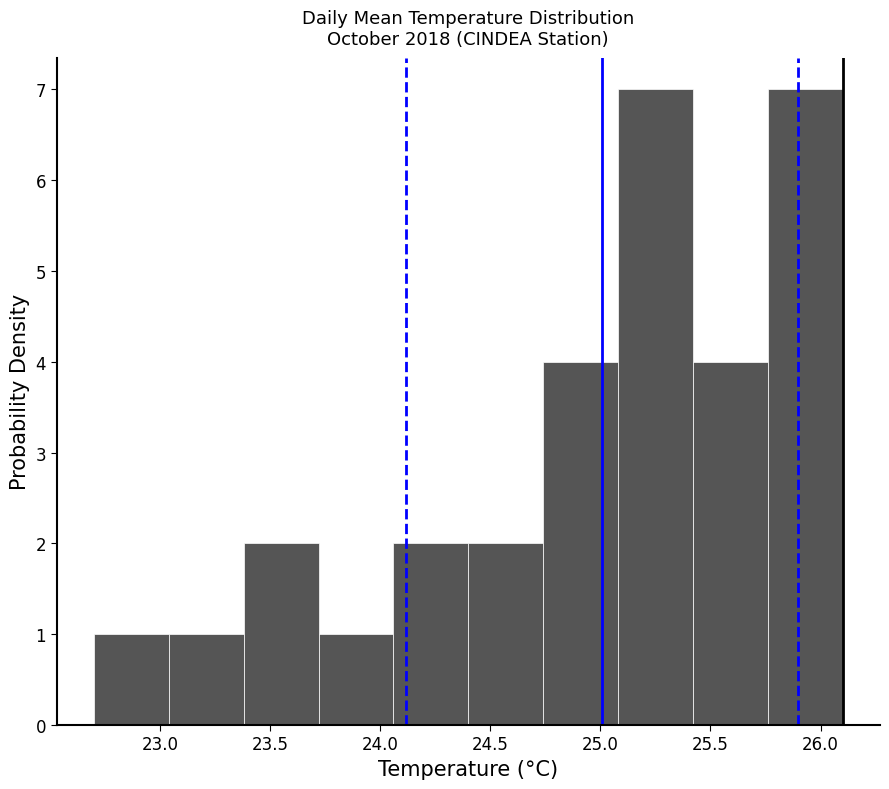

Reading left to right, transcribe this chart: for each bar, give the range it covers on the x-axis and its height. Neither the bar edges nor the heights are printed on the chart, so give them approximately, as read against the axes.

22.70 to 23.04: 1
23.04 to 23.38: 1
23.38 to 23.72: 2
23.72 to 24.06: 1
24.06 to 24.40: 2
24.40 to 24.74: 2
24.74 to 25.08: 4
25.08 to 25.42: 7
25.42 to 25.76: 4
25.76 to 26.10: 7